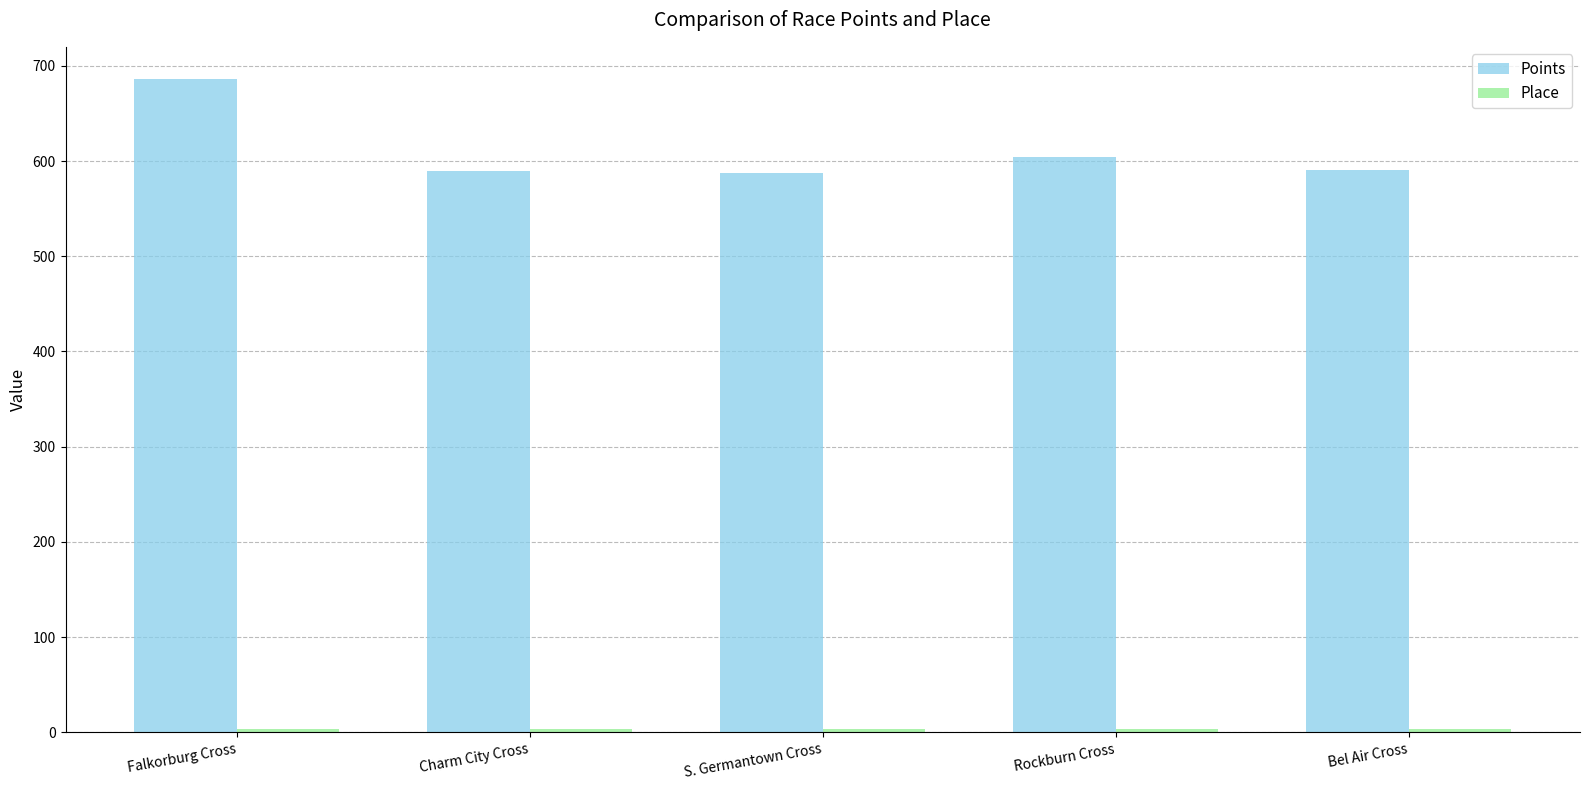

Are the bars horizontal?

No